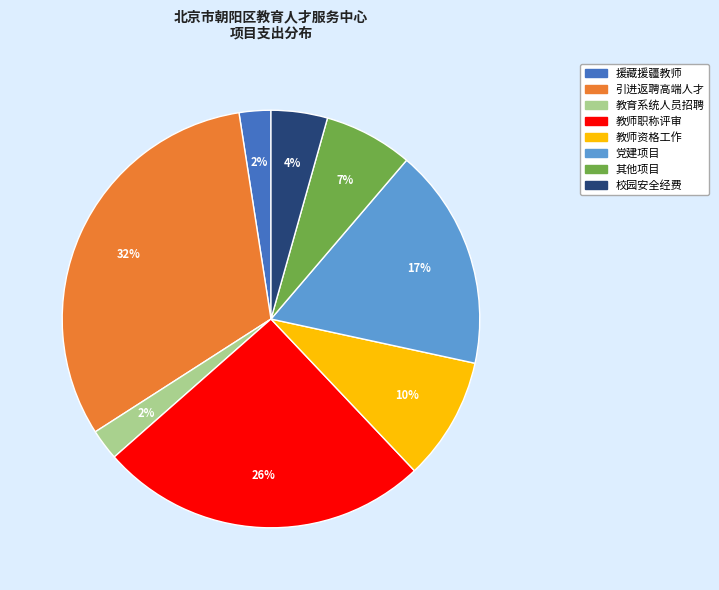

Is there a majority slice in this chart?

No